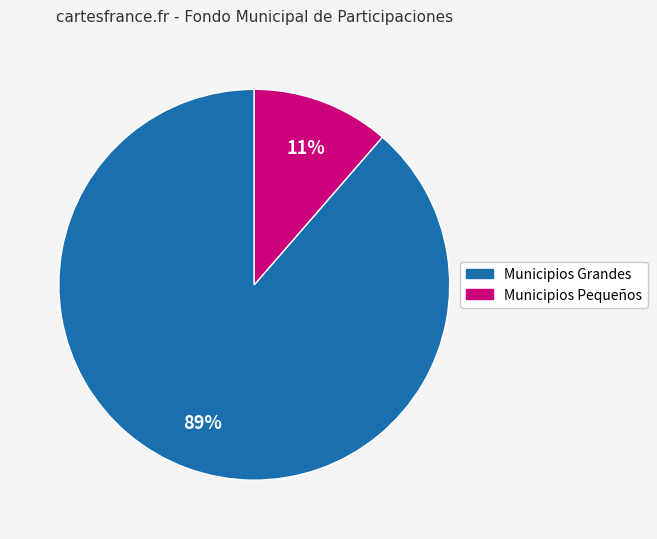

To the nearest percent, what is the average slice percentage?

50%